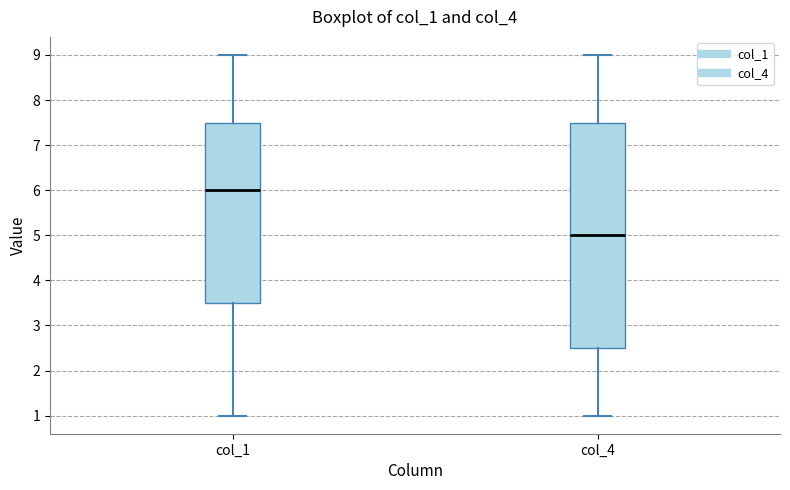

Which box's median line is the highest?

col_1